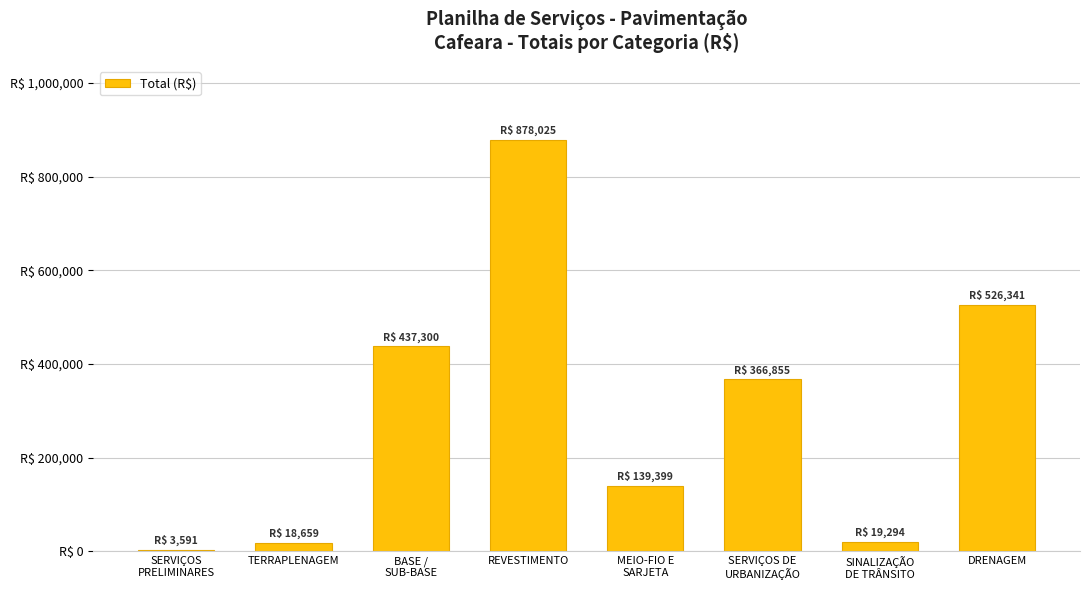

What position from the right is SERVIÇOS DE
URBANIZAÇÃO?

3